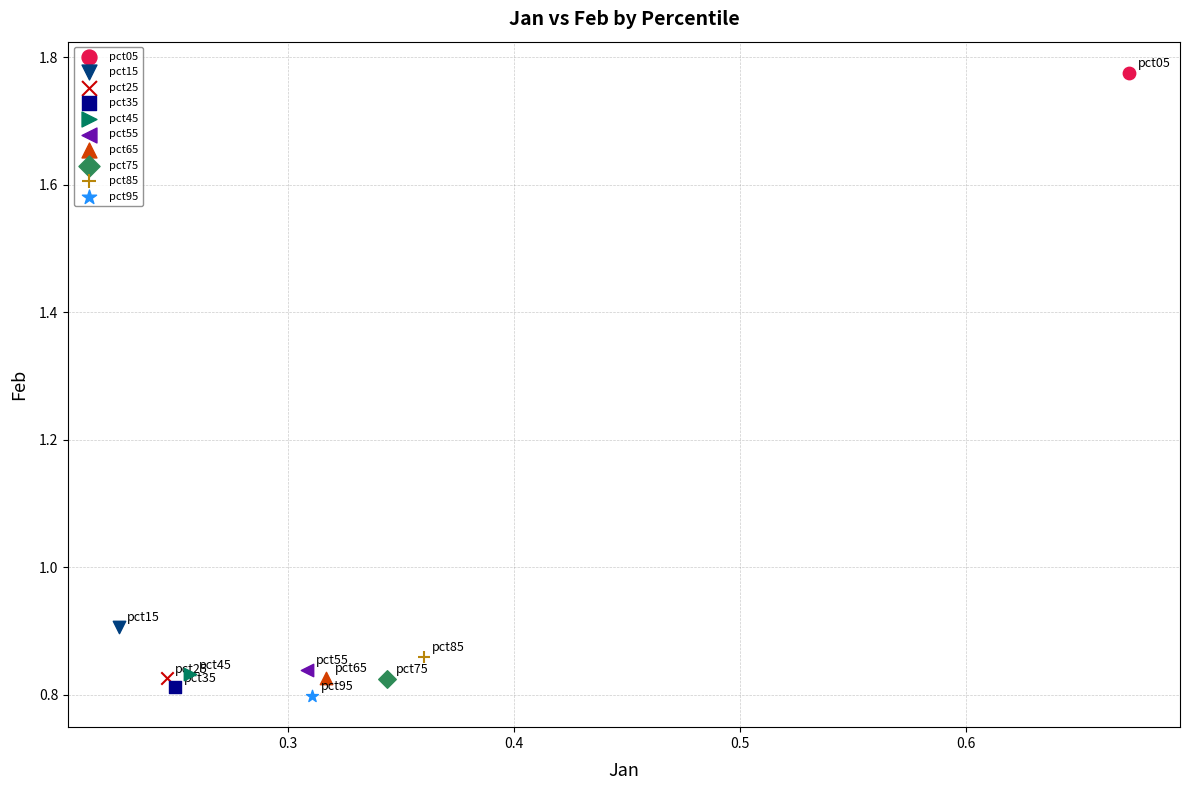

What are all the series names shown in the legend?

pct05, pct15, pct25, pct35, pct45, pct55, pct65, pct75, pct85, pct95